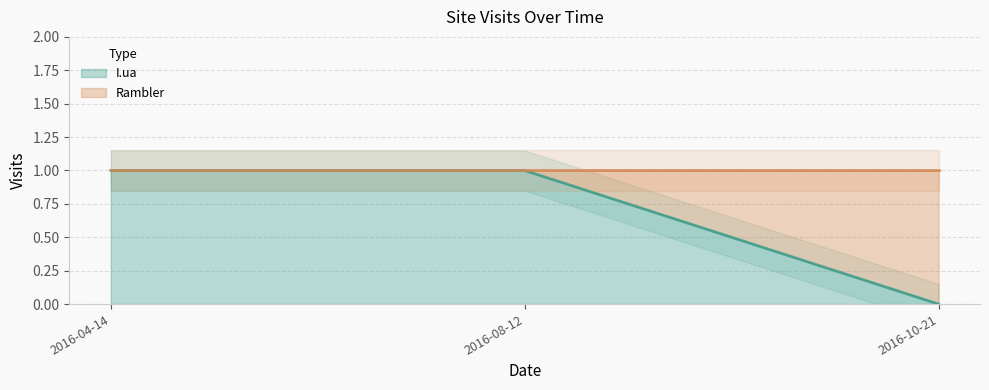

Does the chart have visible grid lines?

Yes